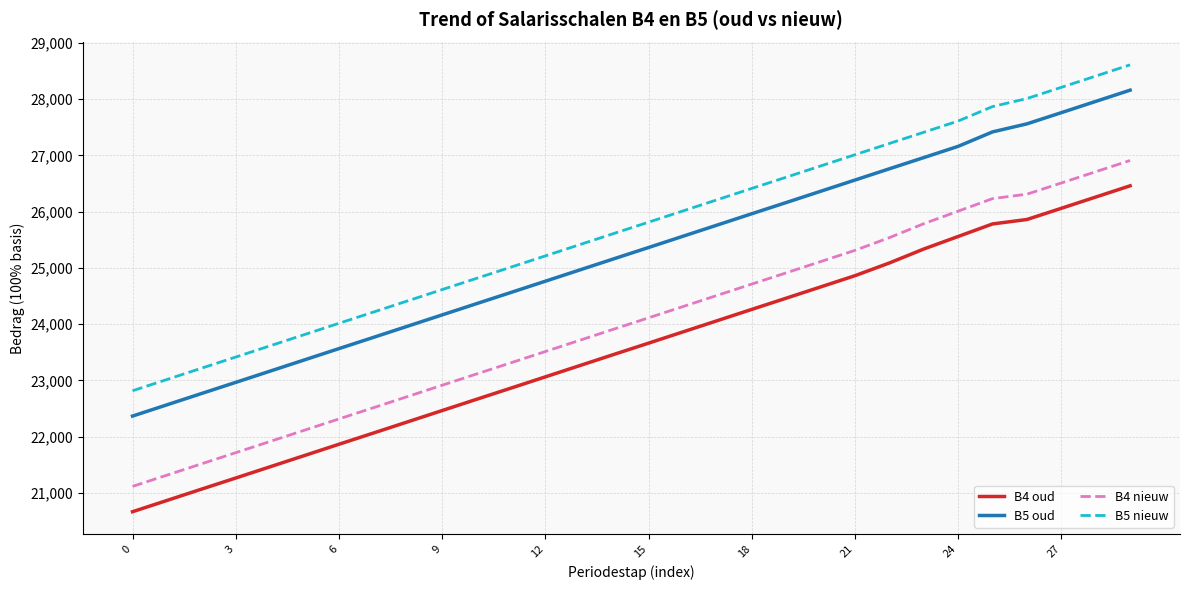

List the series in order of their peak value, lowest first.

B4 oud, B4 nieuw, B5 oud, B5 nieuw